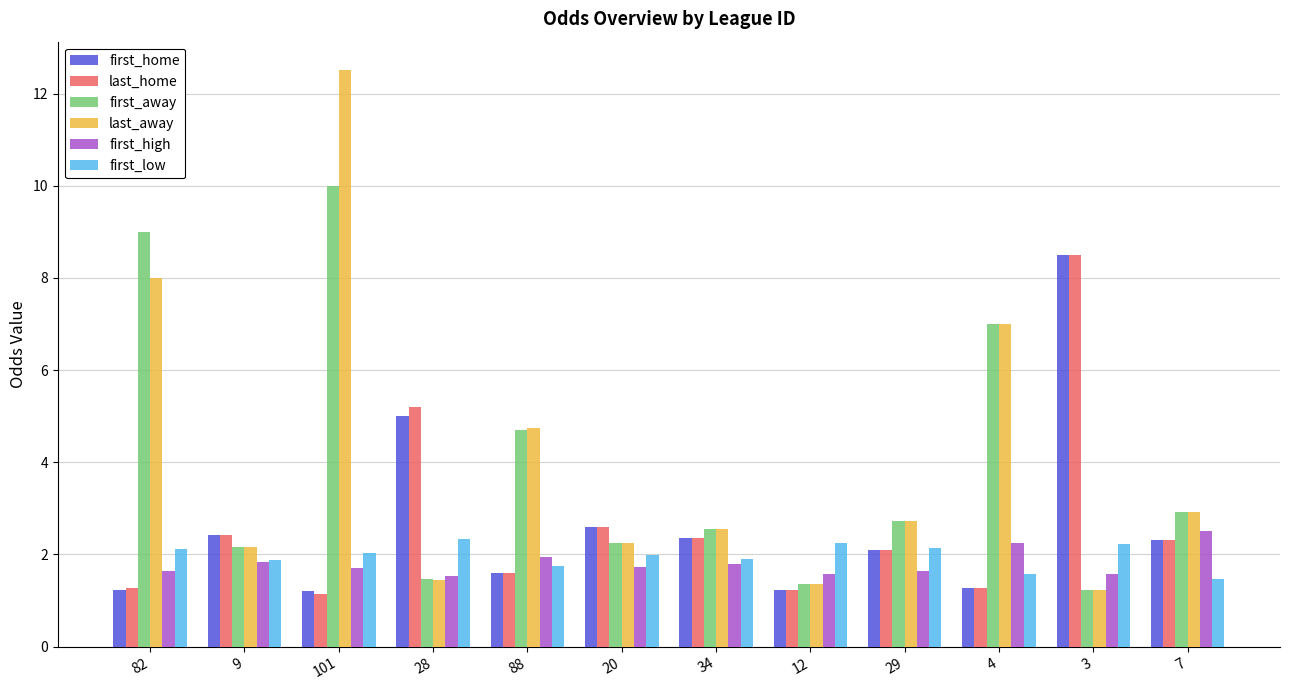

What is the spread (max minus min) of values at 4?

5.7